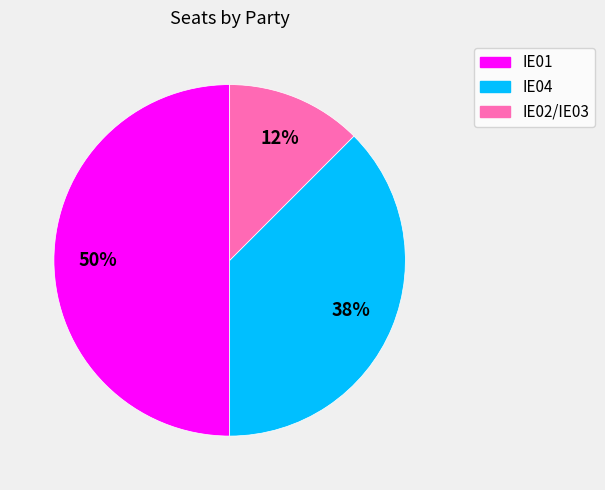

The IE04 slice represents 38% of the pie. True or false?

True